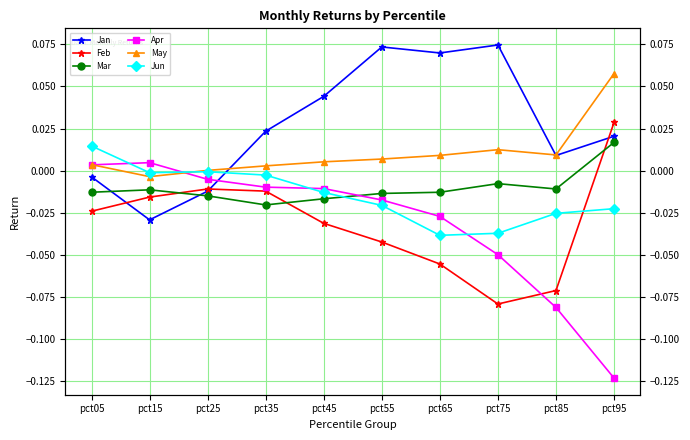

Which series has the largest total across all categories?

Jan